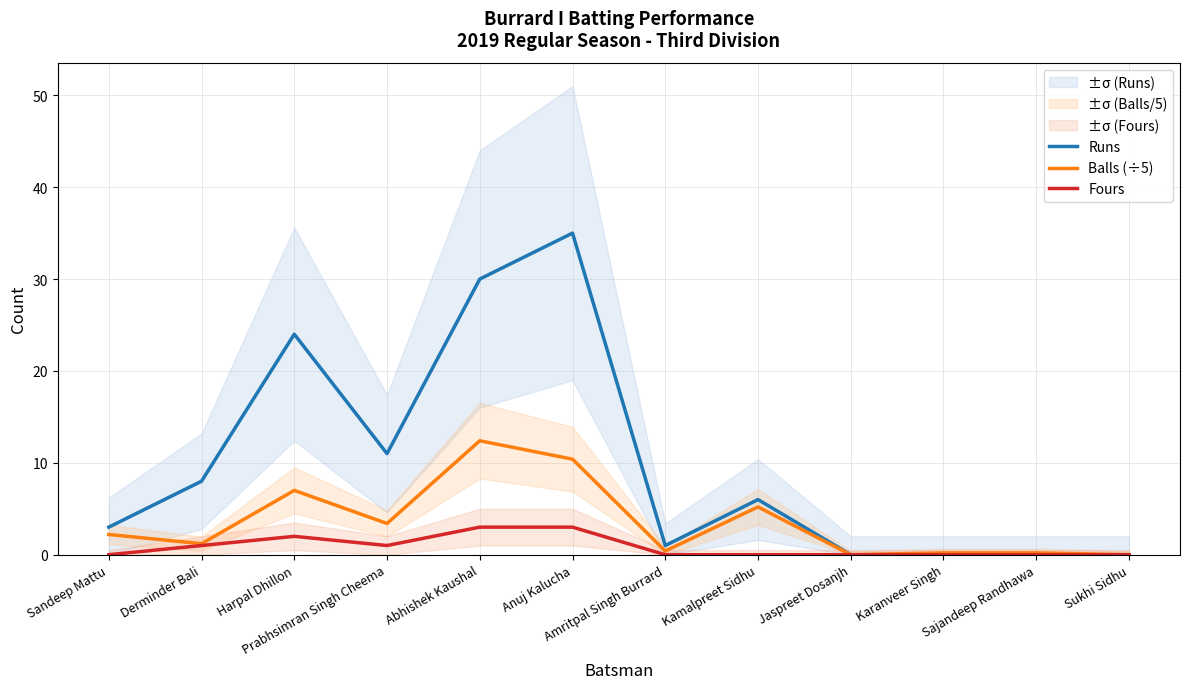

What is the label of the 6th point from the right?

Amritpal Singh Burrard